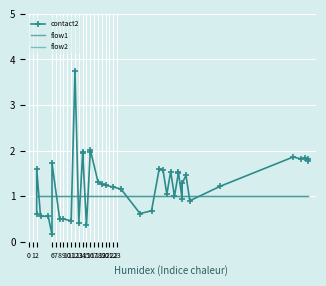

Rank the series by their maximum value, from lowest to highest.

flow1, flow2, contact2